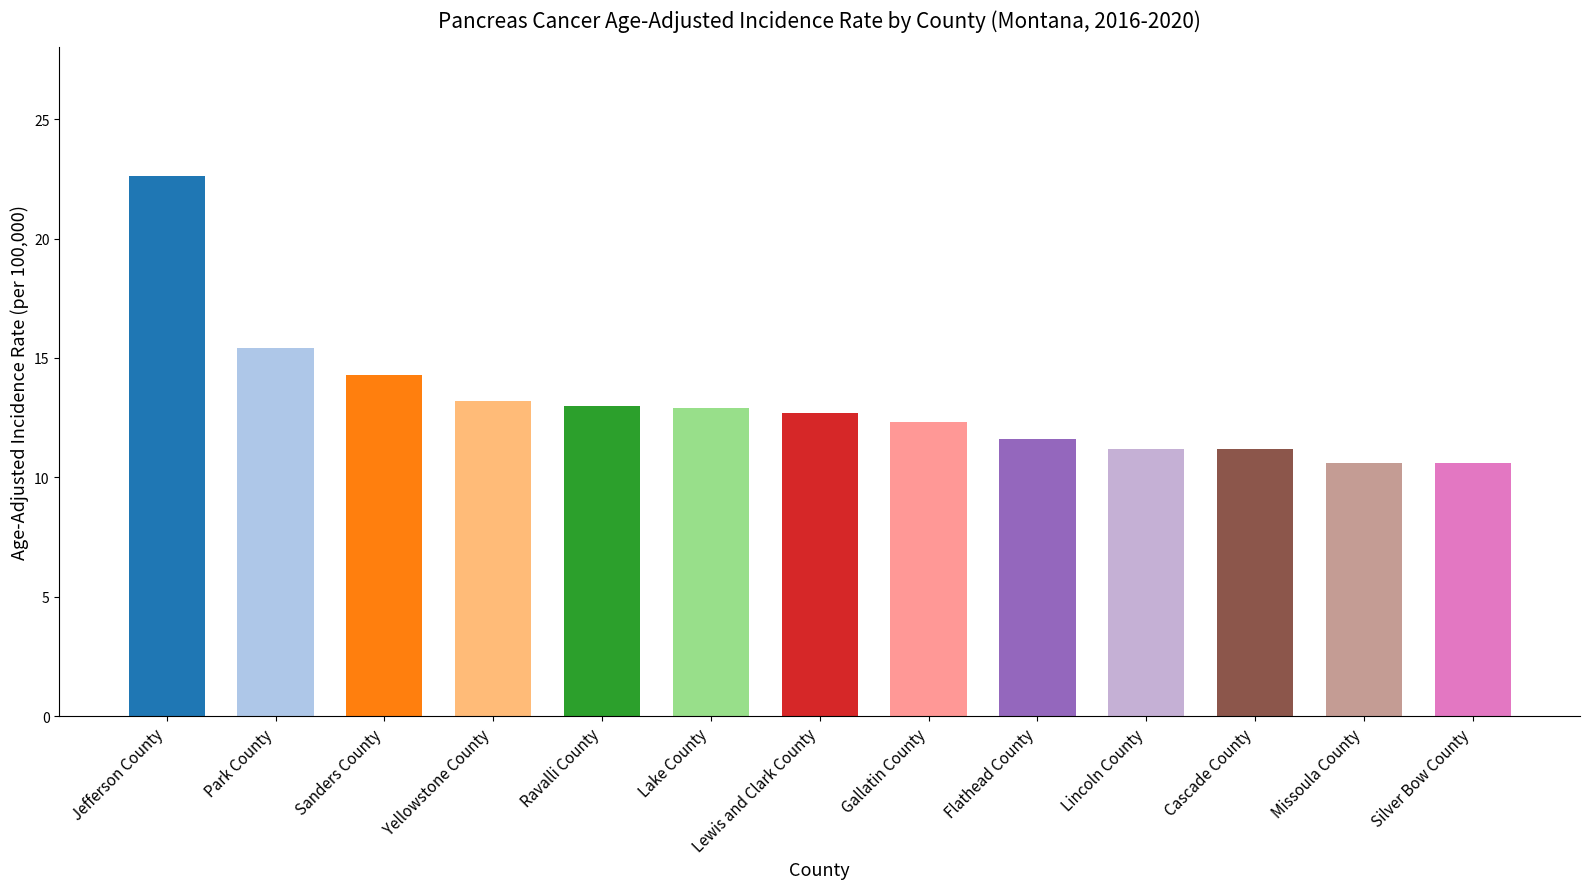

Which label corresponds to the largest value in the chart?

Jefferson County